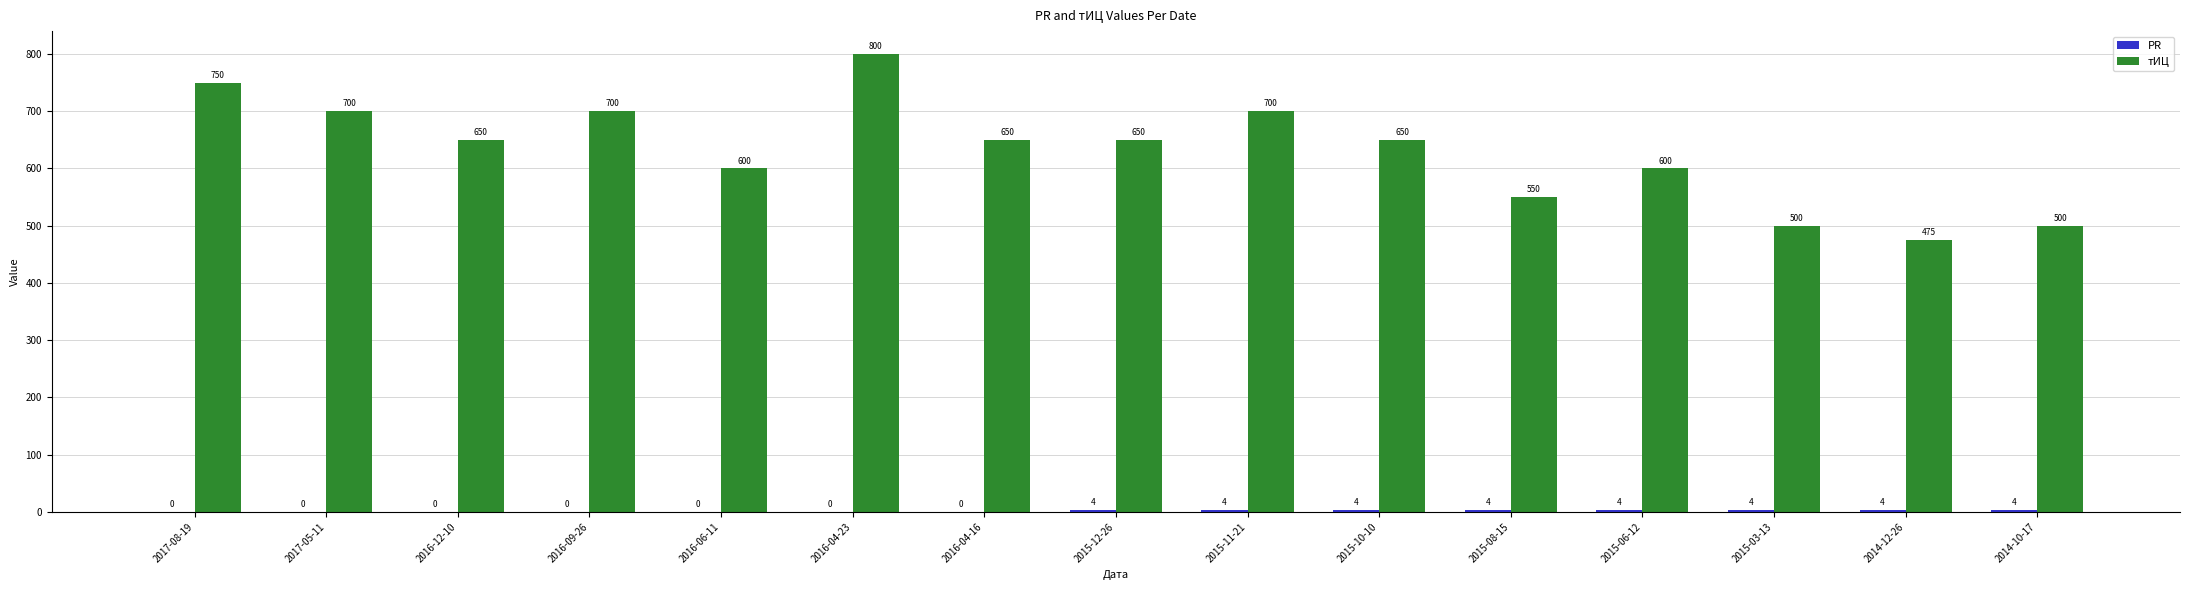

The тИЦ series shows 600 at 2016-06-11. True or false?

True